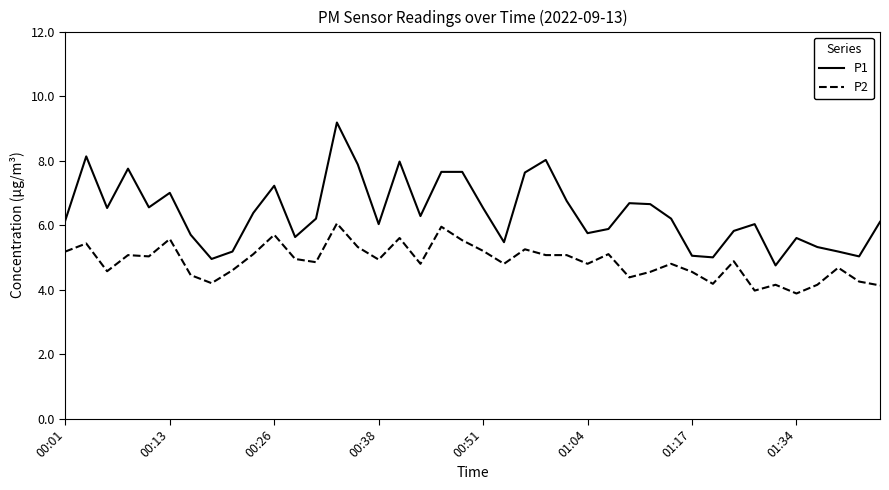

What is the lowest value of the P2 series?

3.9